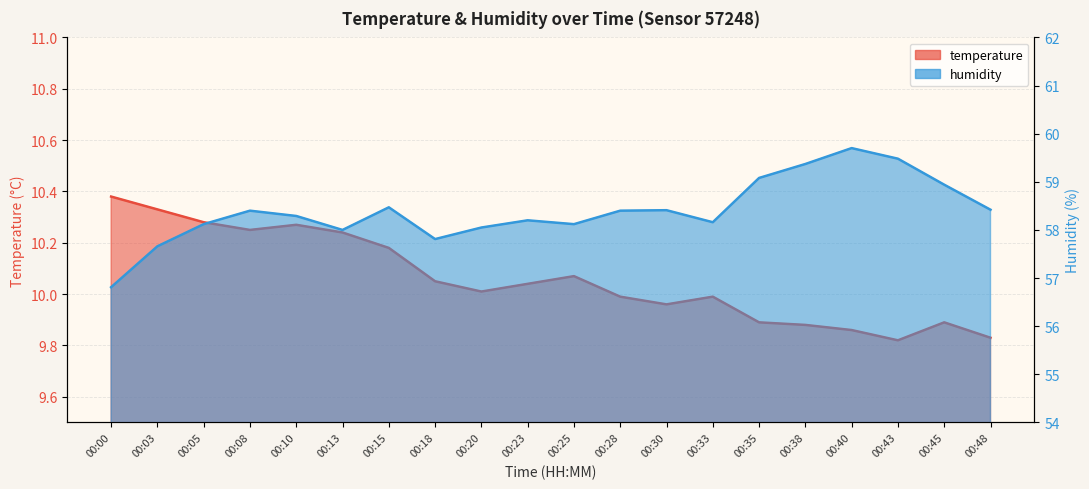

True or false: temperature and humidity intersect in this chart.

False